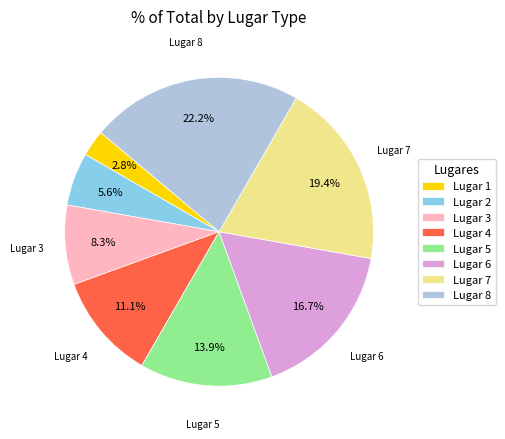

Which category has the biggest portion of the pie?

Lugar 8